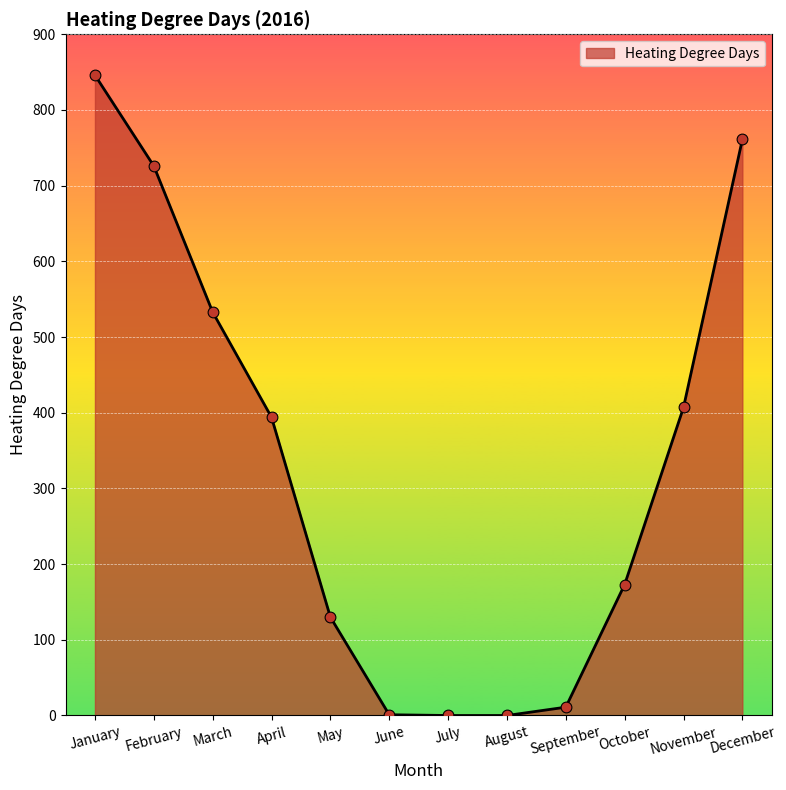

Between January and March, which is larger?

January